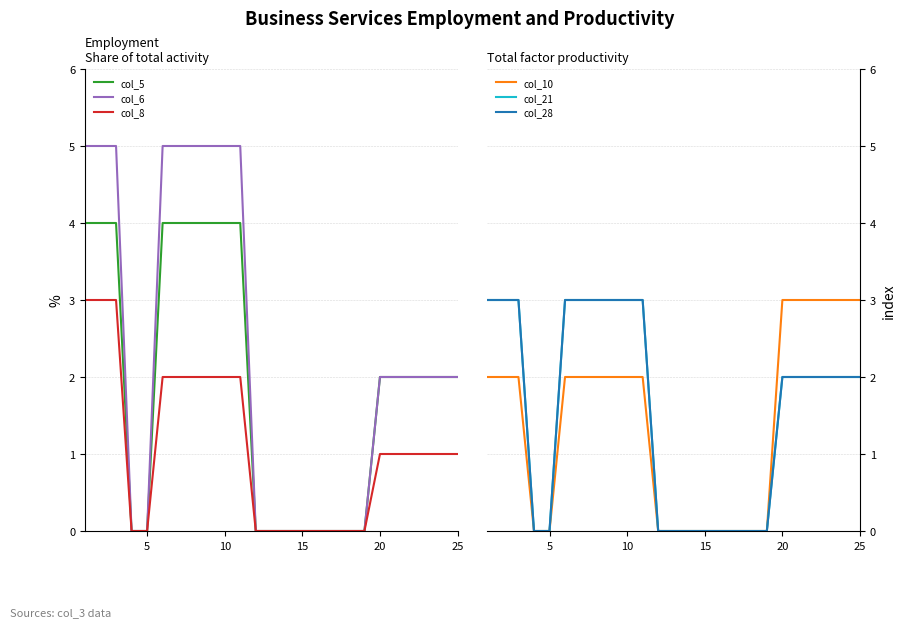

At how many categories does at least one series exceed 1?

15